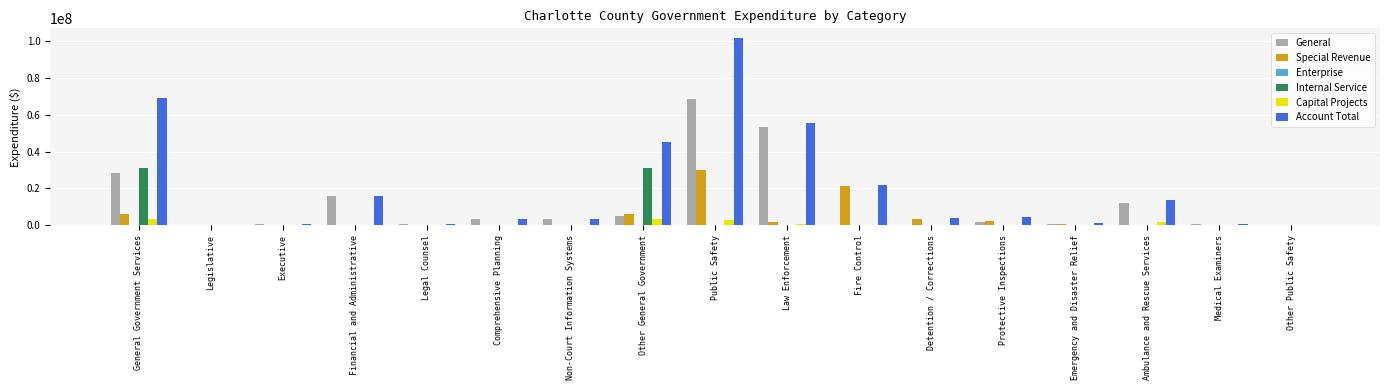

Is it true that Internal Service equals 0 at Other Public Safety?

True